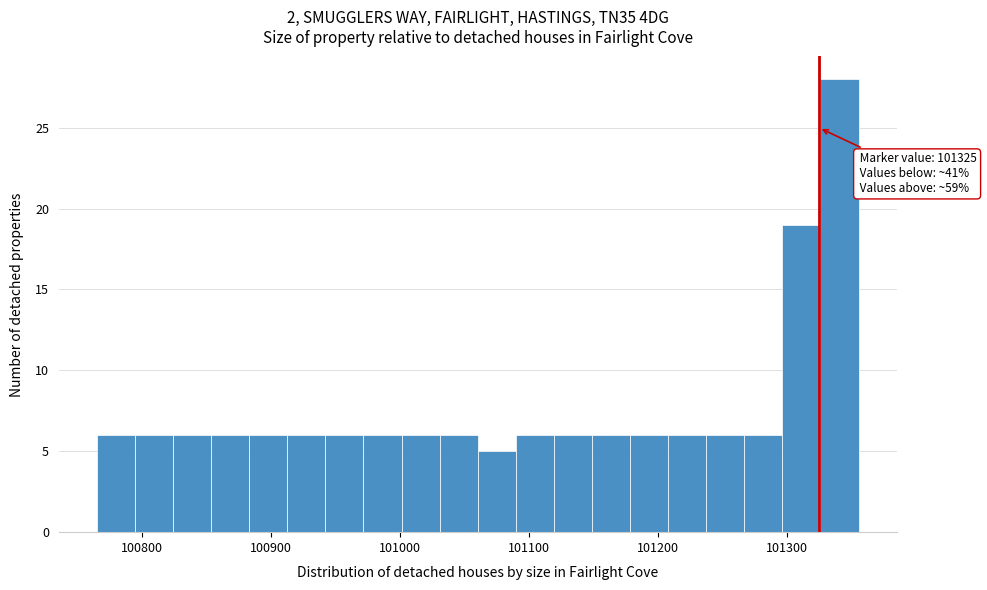

Read against the x-axis, roughly where is the centre of the tallest bar?

101340